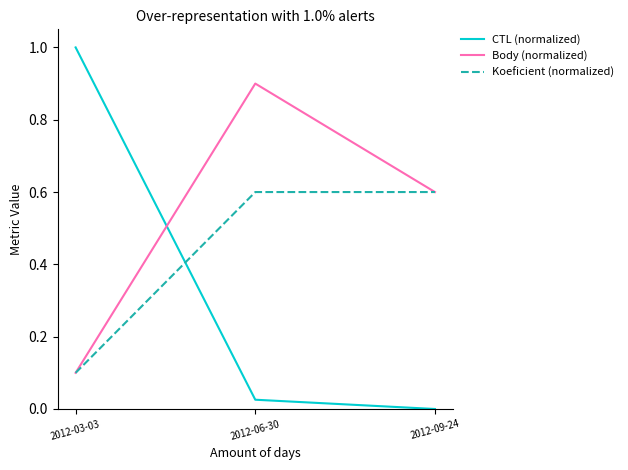

List the labels in order of CTL (normalized) value, smallest first.

2012-09-24, 2012-06-30, 2012-03-03